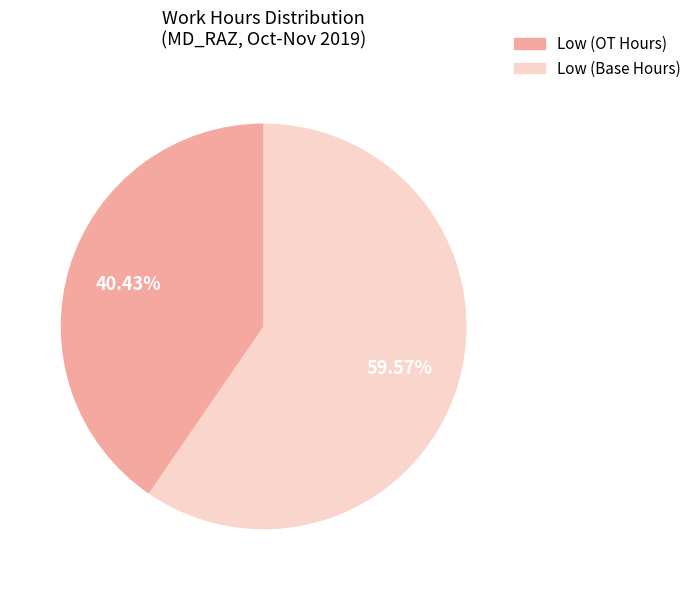

Is there a majority slice in this chart?

Yes